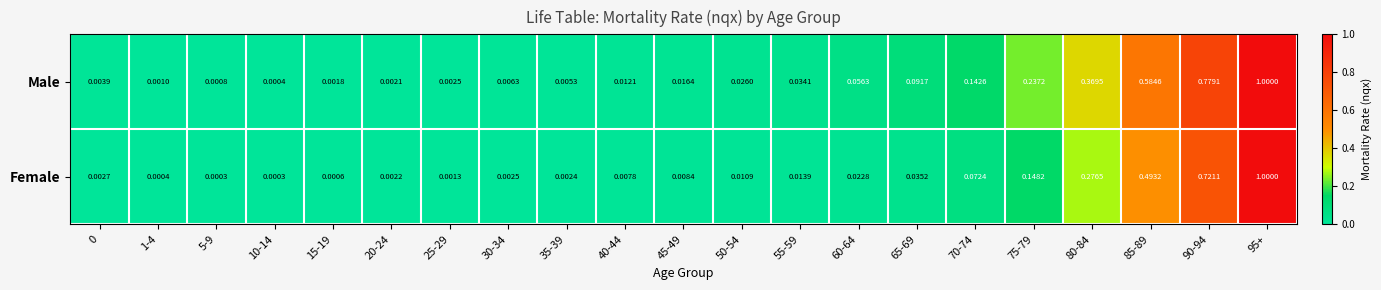

List the series in order of their overall mean, lowest first.

Female, Male